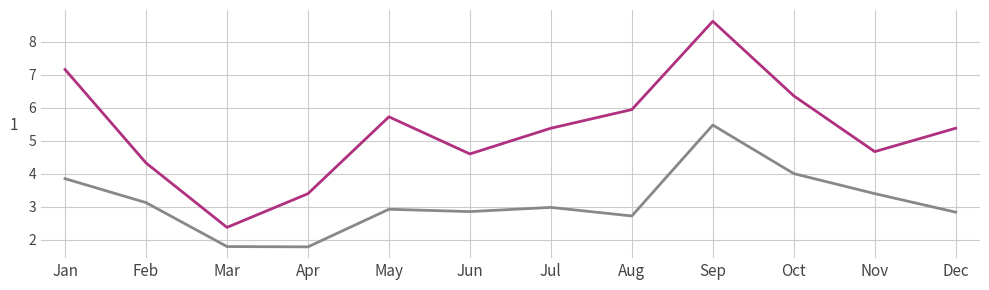

What is the greatest value displayed?

8.6